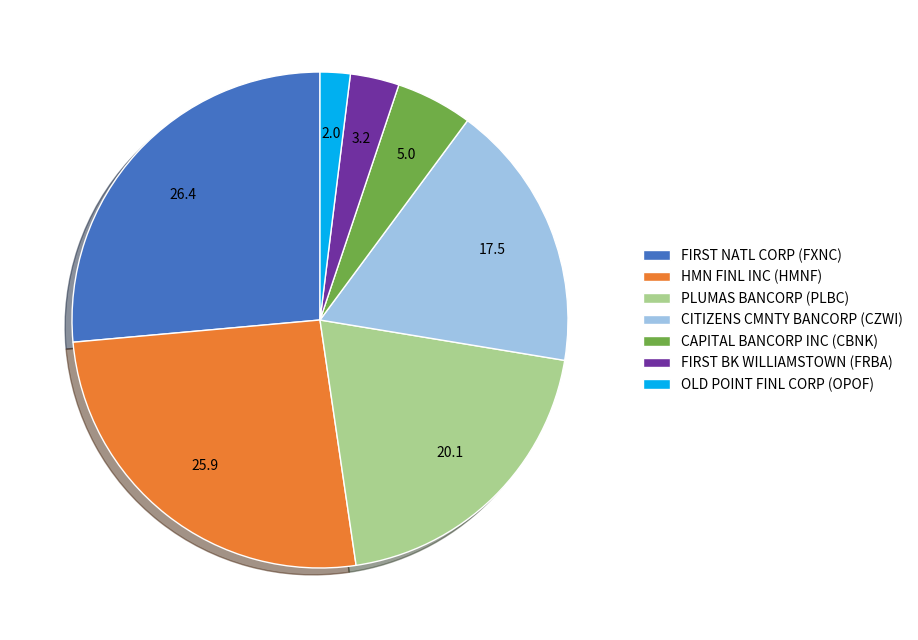

Rank the categories by value from lowest to highest.

OLD POINT FINL CORP (OPOF), FIRST BK WILLIAMSTOWN (FRBA), CAPITAL BANCORP INC (CBNK), CITIZENS CMNTY BANCORP (CZWI), PLUMAS BANCORP (PLBC), HMN FINL INC (HMNF), FIRST NATL CORP (FXNC)